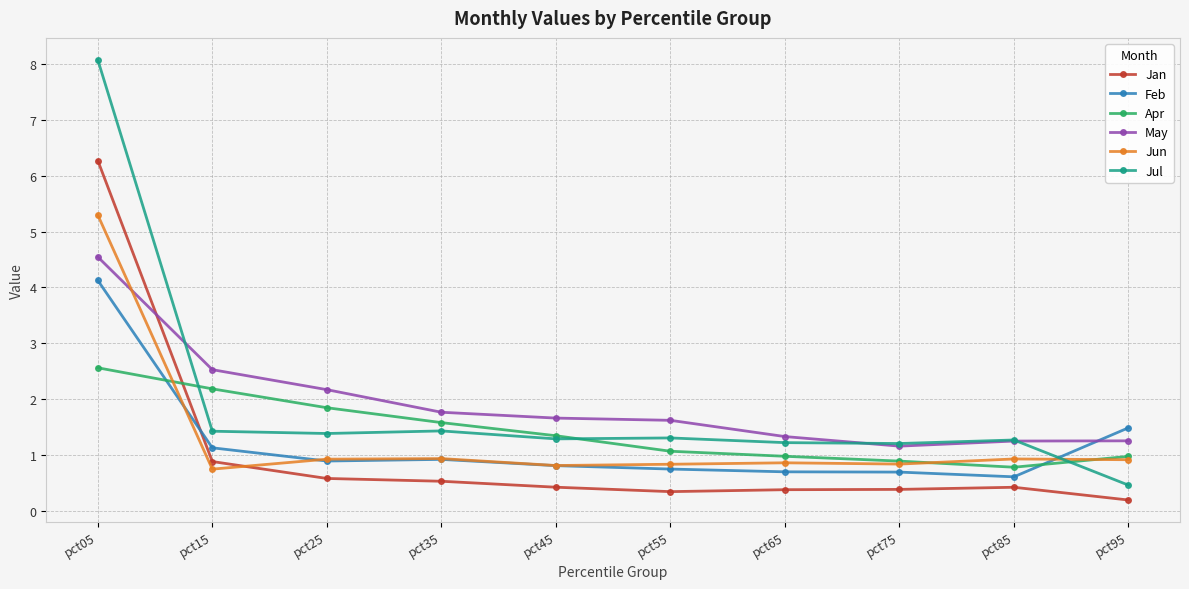

What is the value of the Jun point at the 8th from the left?

0.8